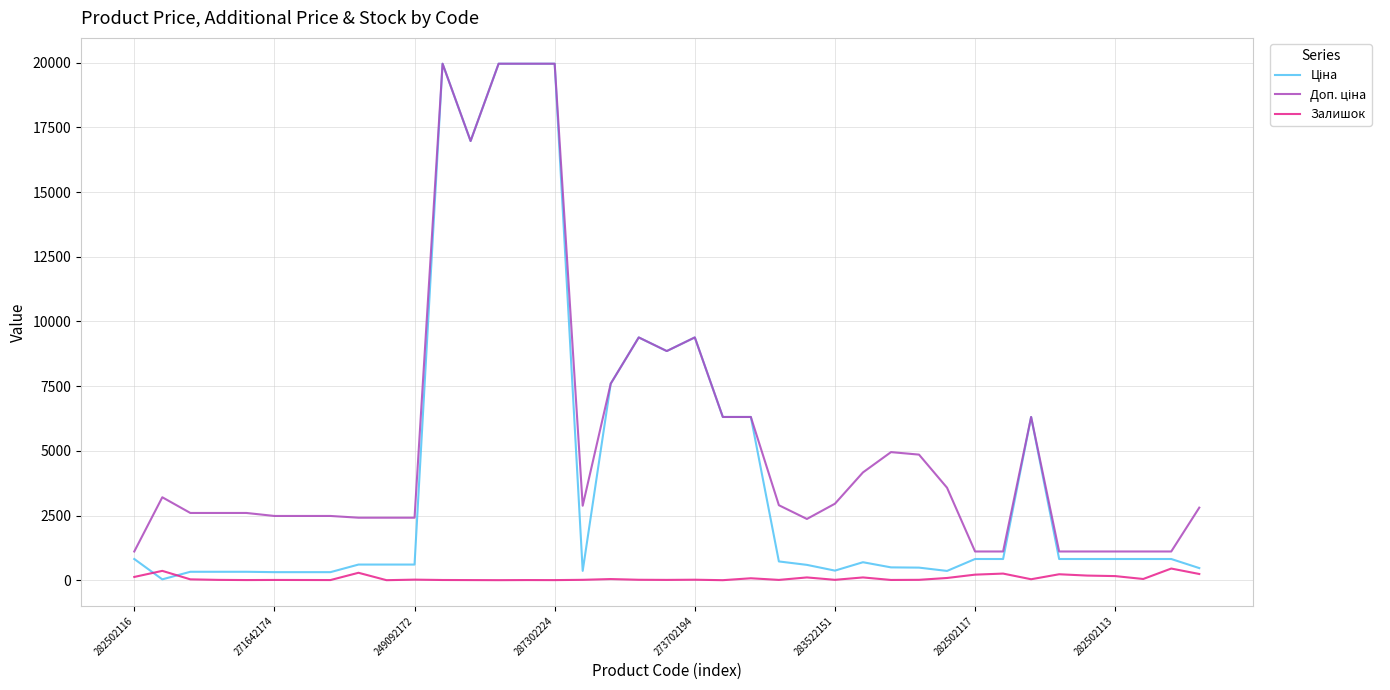

What is the maximum value shown in the chart?

19964.2